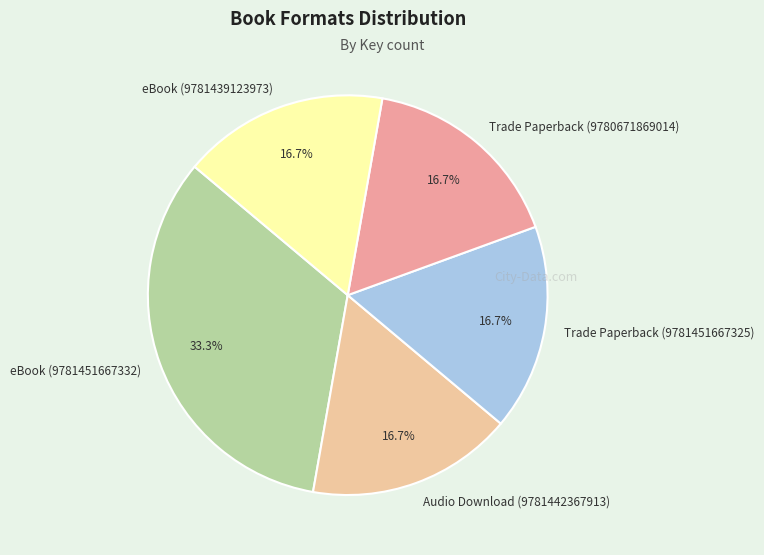

What is the ratio of the value at eBook (9781439123973) to the value at Audio Download (9781442367913)?

1.0